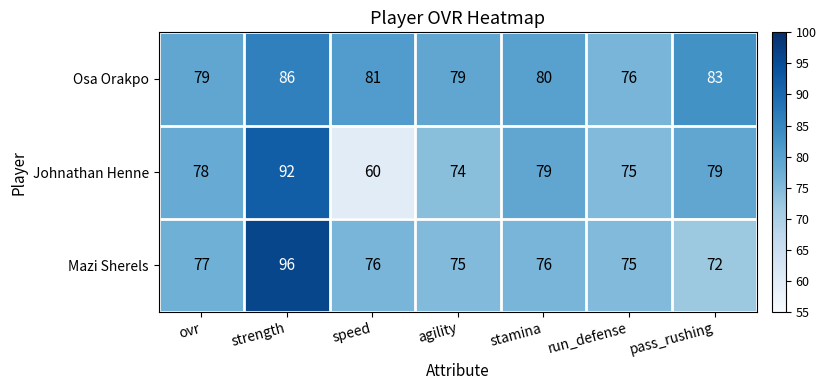

At which category is the sum across all series the highest?

strength